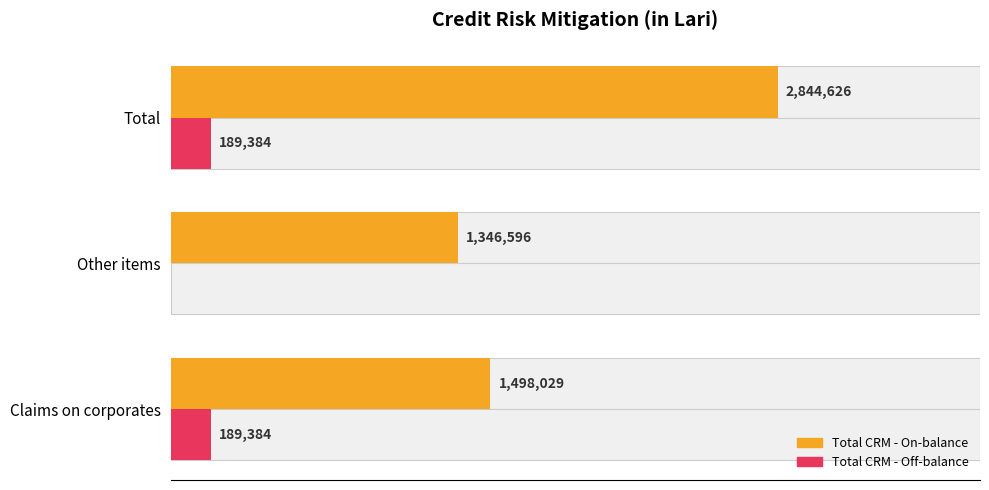

What are all the series names shown in the legend?

Total CRM - On-balance, Total CRM - Off-balance